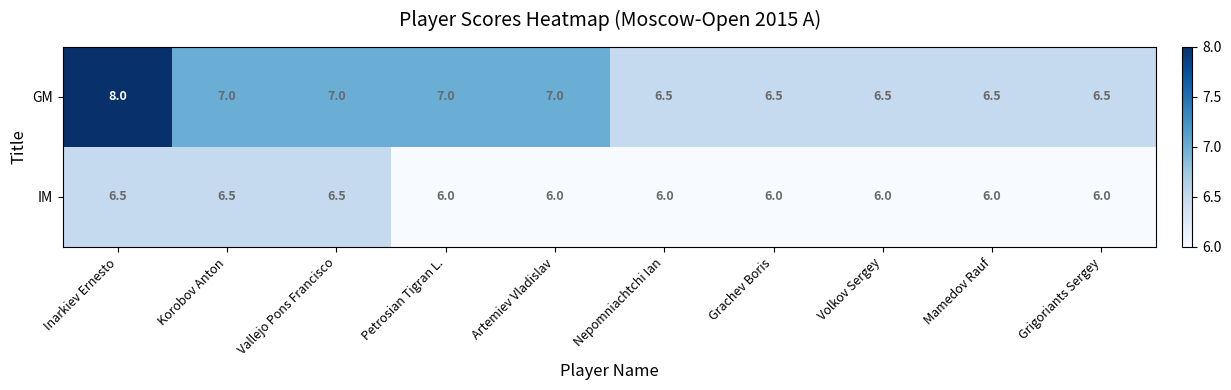

What is the minimum value shown in the chart?

6.0